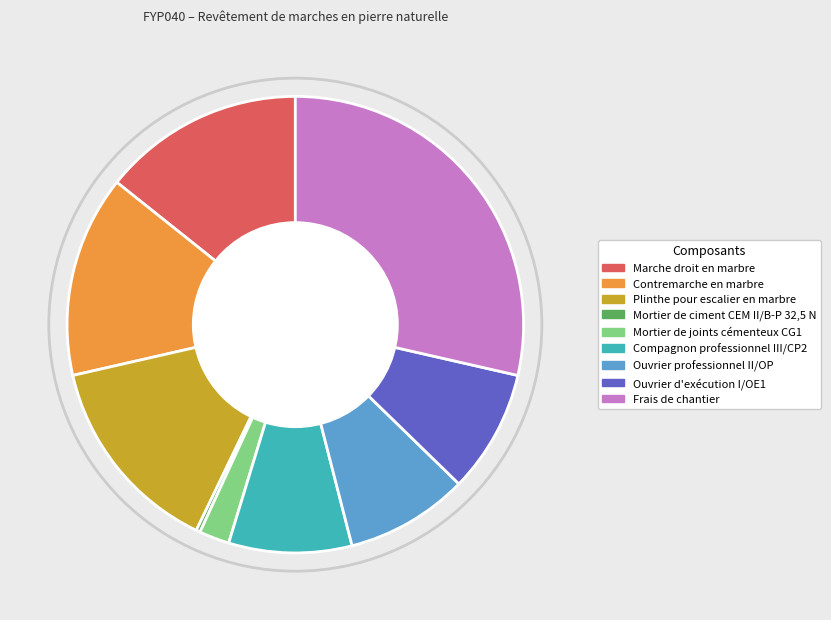

Does Marche droit en marbre represent more than half of the total?

No